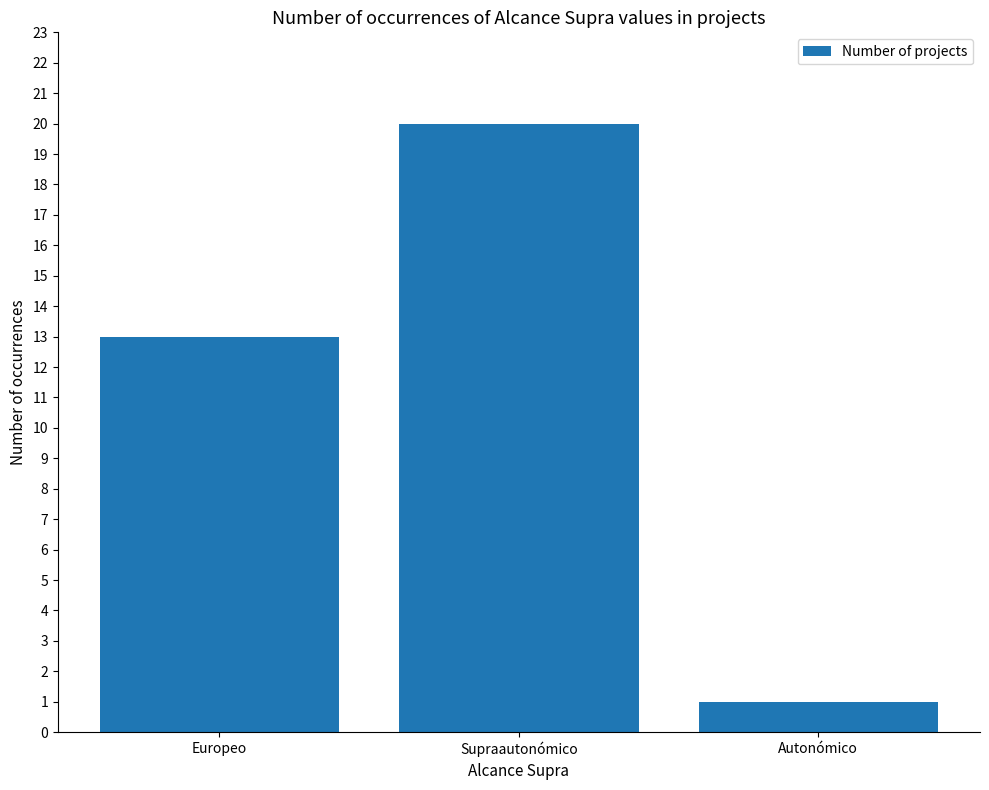

Which category has the highest value across all series?

Supraautonómico